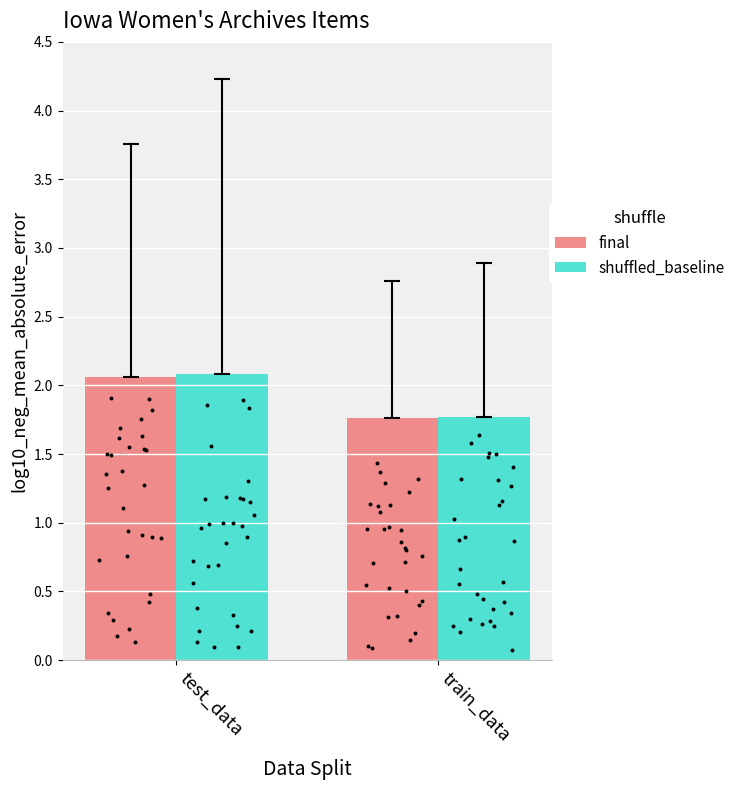

What is the total value across all series at test_data?

4.1